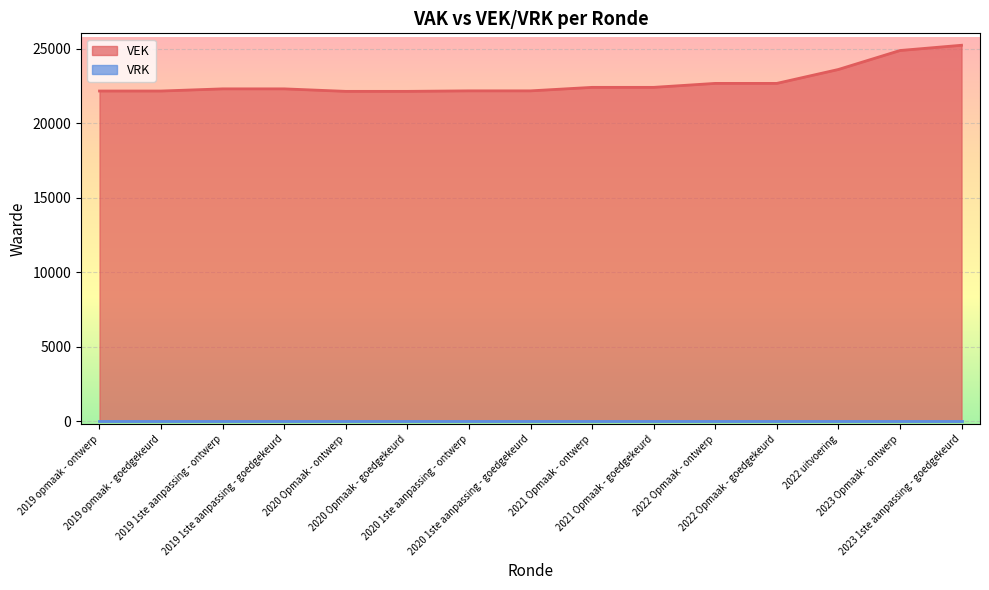

What is the change in value from 2019 1ste aanpassing - goedgekeurd to 2022 Opmaak - goedgekeurd?

+367